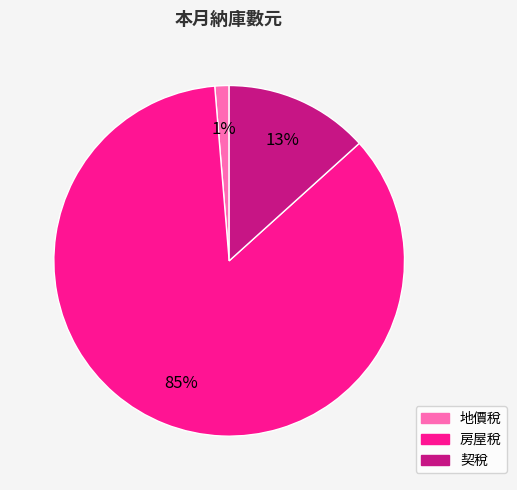

Which category has the smallest portion of the pie?

地價稅